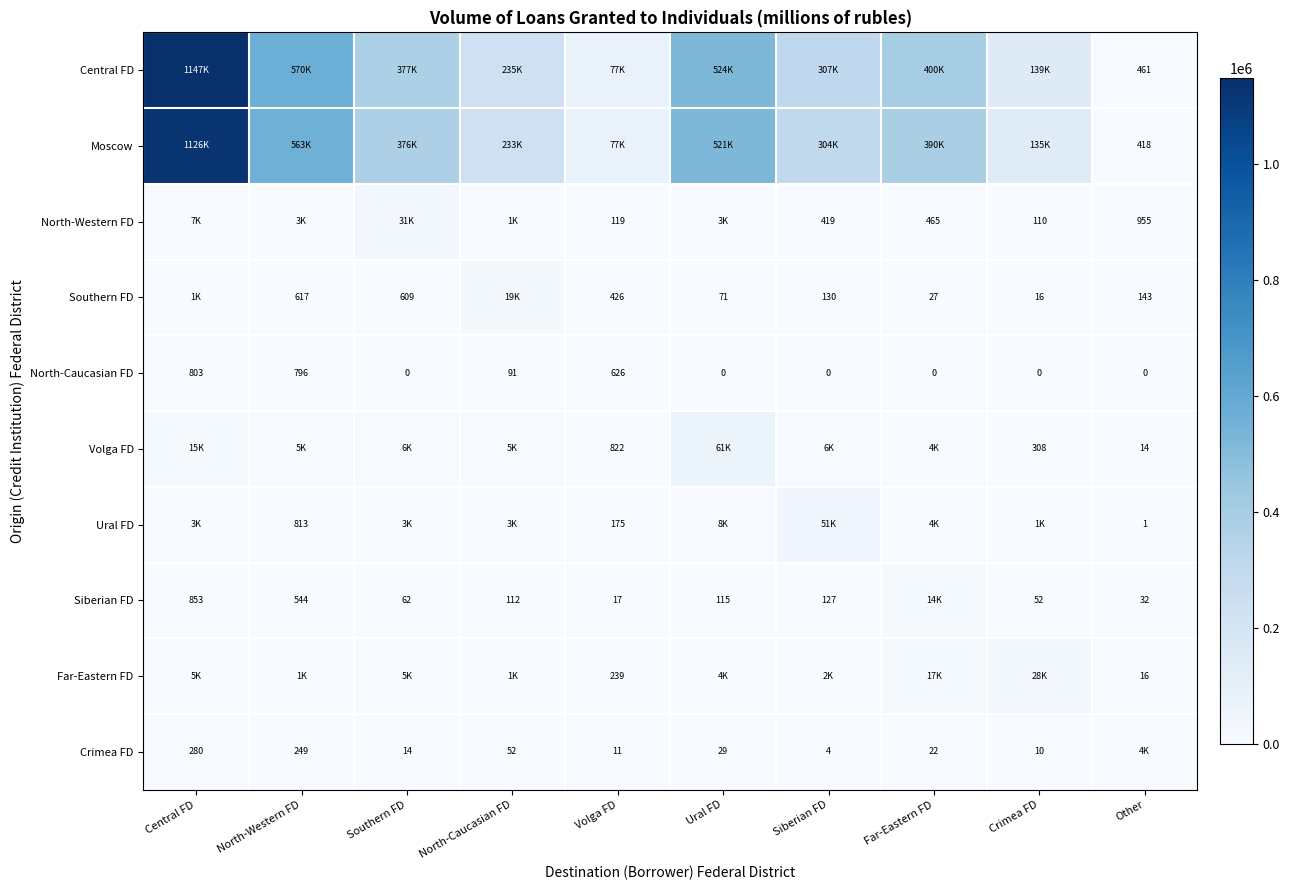

The value of Crimea FD at North-Western FD is 249. True or false?

True